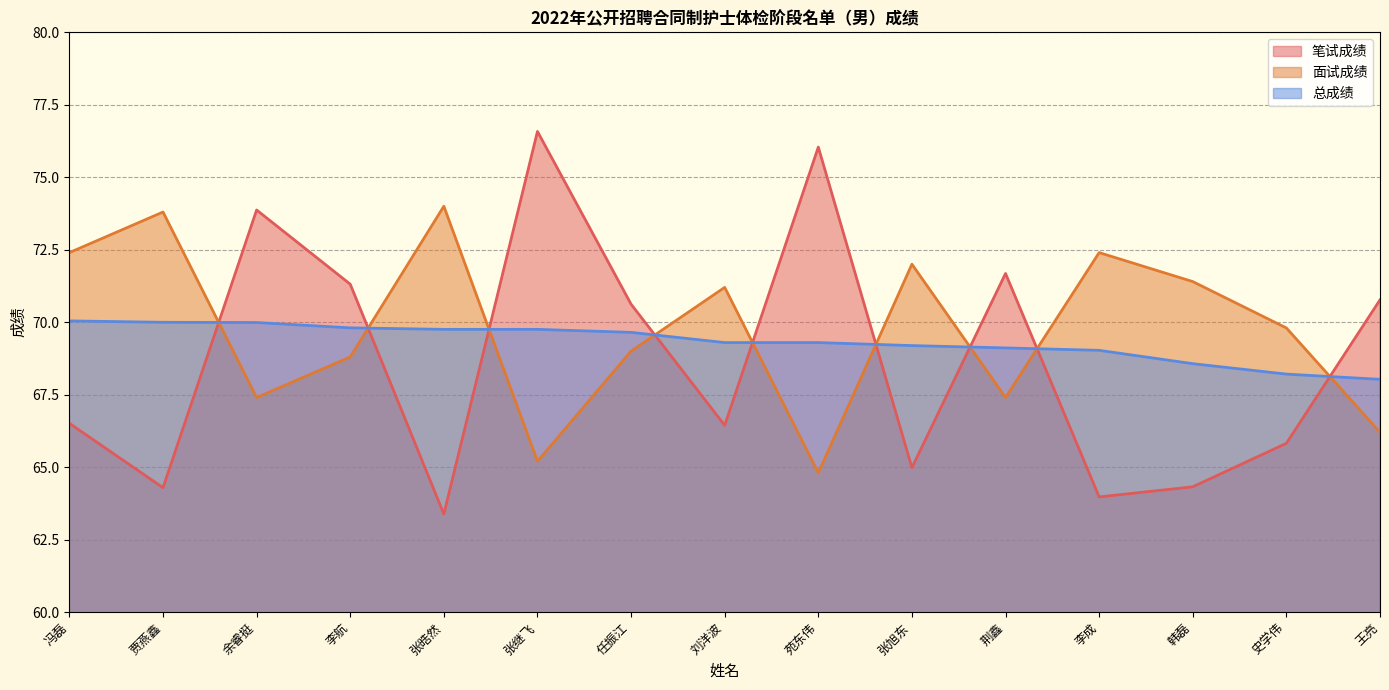

What are all the series names shown in the legend?

笔试成绩, 面试成绩, 总成绩